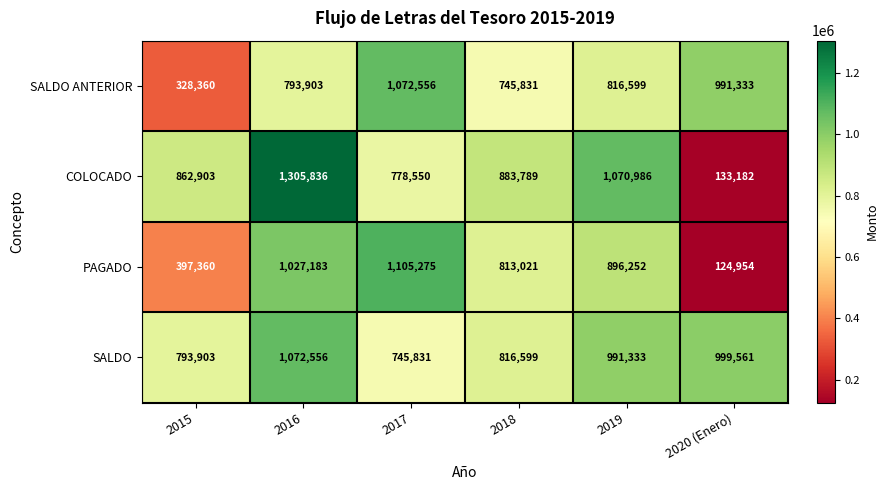

Where does the COLOCADO series first go above 883789?

2016